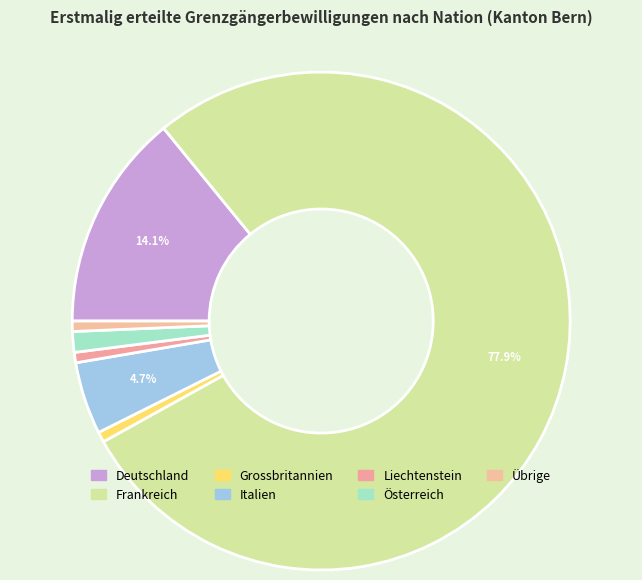

To the nearest percent, what is the combined percentage of Italien and Übrige?

5%